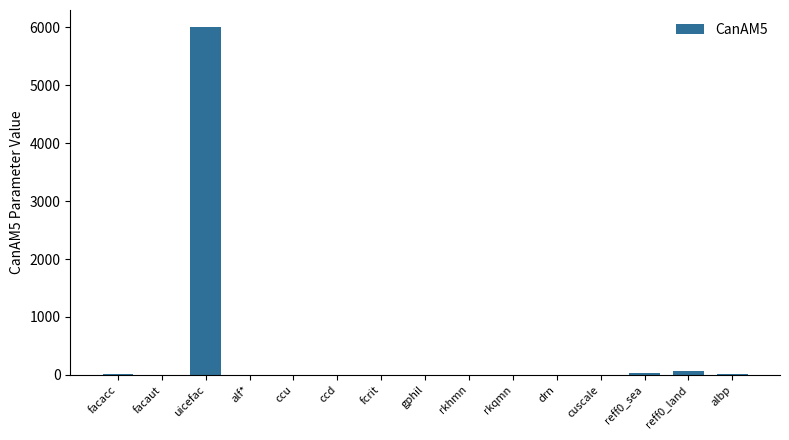

Does the chart contain stacked bars?

No